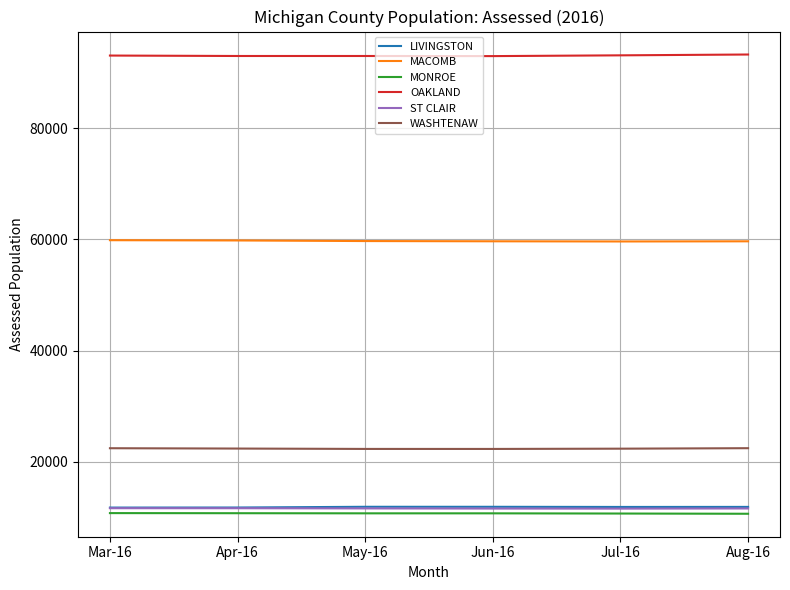

True or false: MONROE and MACOMB intersect in this chart.

False